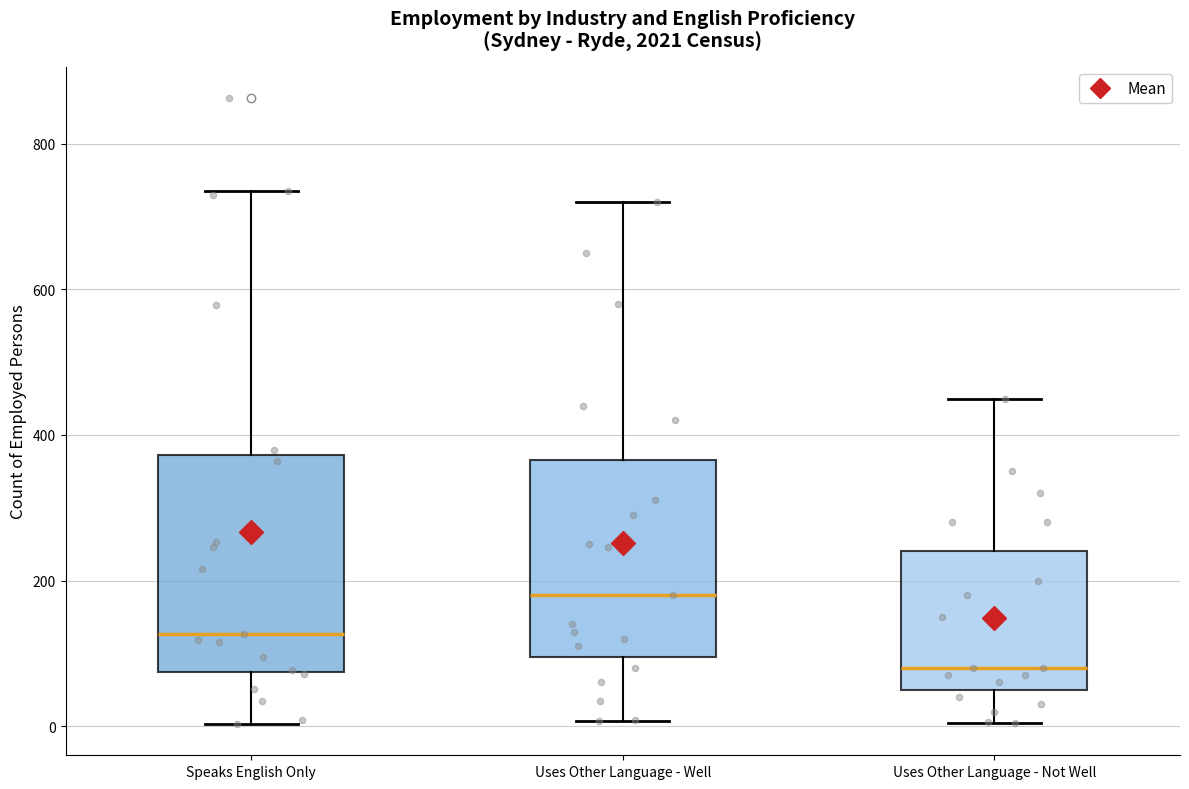

Reading left to right, read every box against the y-axis: the position of its median line, the range the box covers, and the ends of its whiskers. The values are not printed on the chart, so give them approximately, as read against the axis.

Speaks English Only: median 120, box 80 to 380, whiskers 0 to 740
Uses Other Language - Well: median 180, box 100 to 360, whiskers 0 to 720
Uses Other Language - Not Well: median 80, box 60 to 240, whiskers 0 to 460